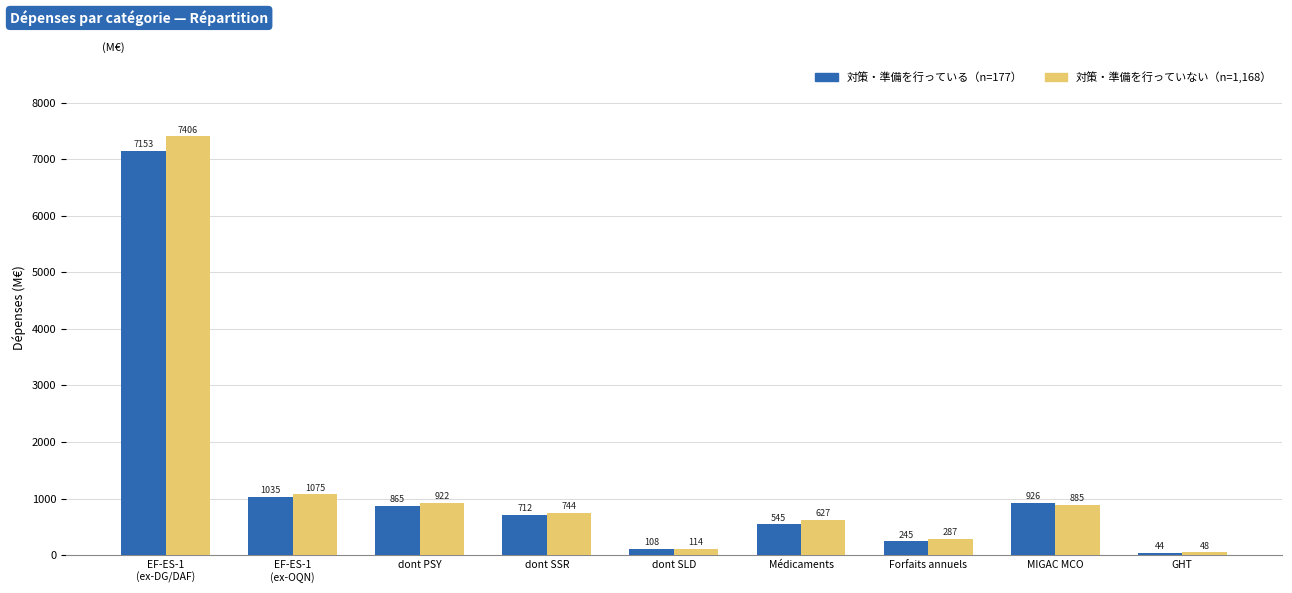

The 対策・準備を行っている（n=177） series shows 43.6 at GHT. True or false?

True